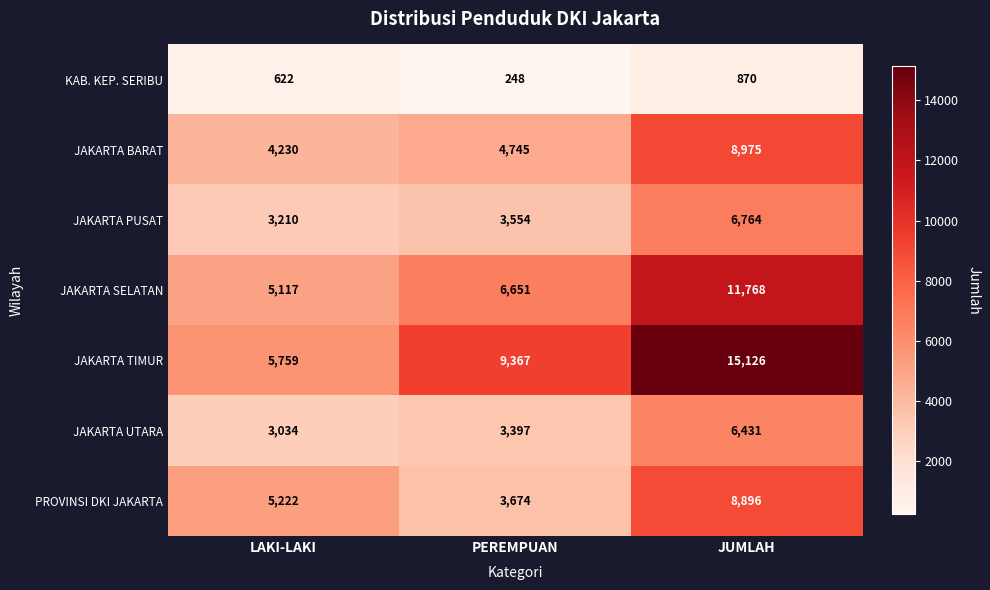

Reading left to right, list all the values displayed in this chart.

KAB. KEP. SERIBU: 622	248	870
JAKARTA BARAT: 4230	4745	8975
JAKARTA PUSAT: 3210	3554	6764
JAKARTA SELATAN: 5117	6651	11768
JAKARTA TIMUR: 5759	9367	15126
JAKARTA UTARA: 3034	3397	6431
PROVINSI DKI JAKARTA: 5222	3674	8896